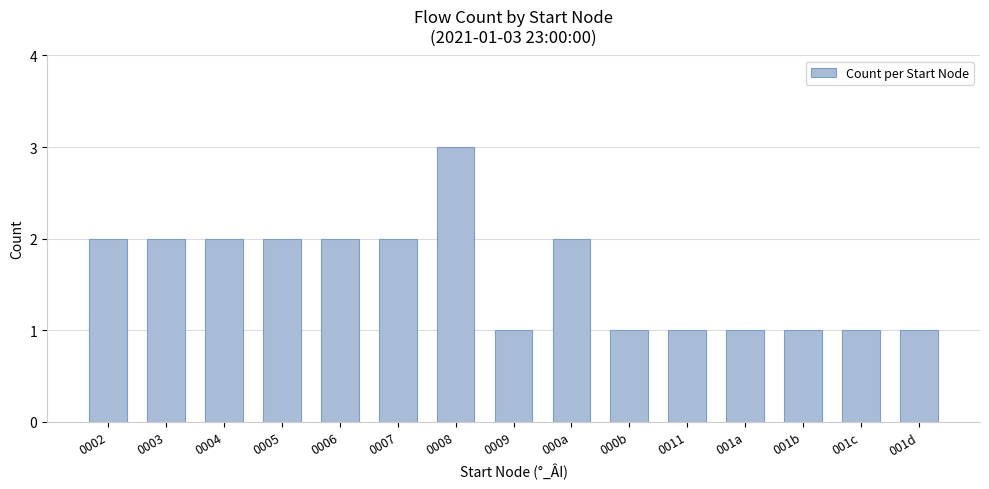

What is the sum of the values at 0006 and 0002?

4